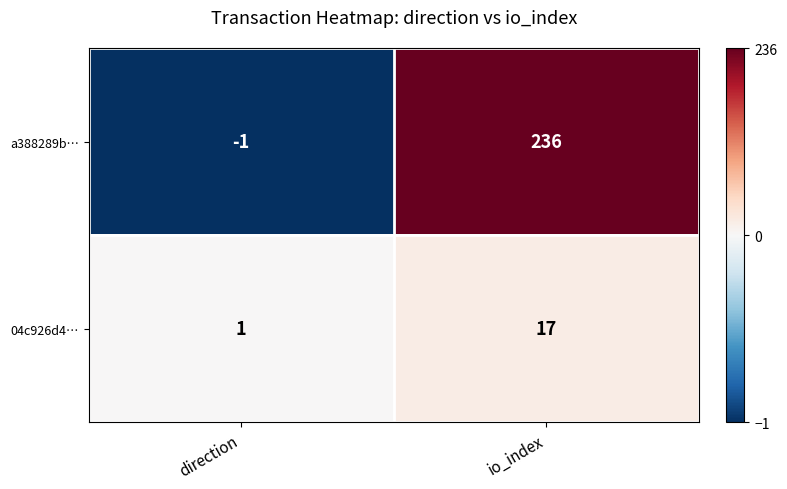

Rank the series by their average value, from highest to lowest.

a388289b…, 04c926d4…